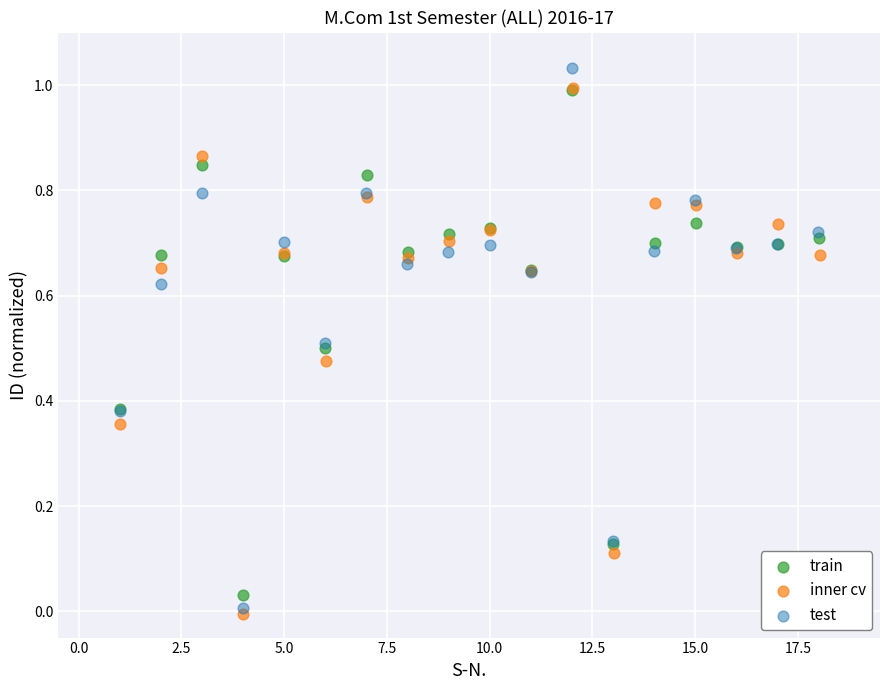

Which series has the widest spread of Y values?

test